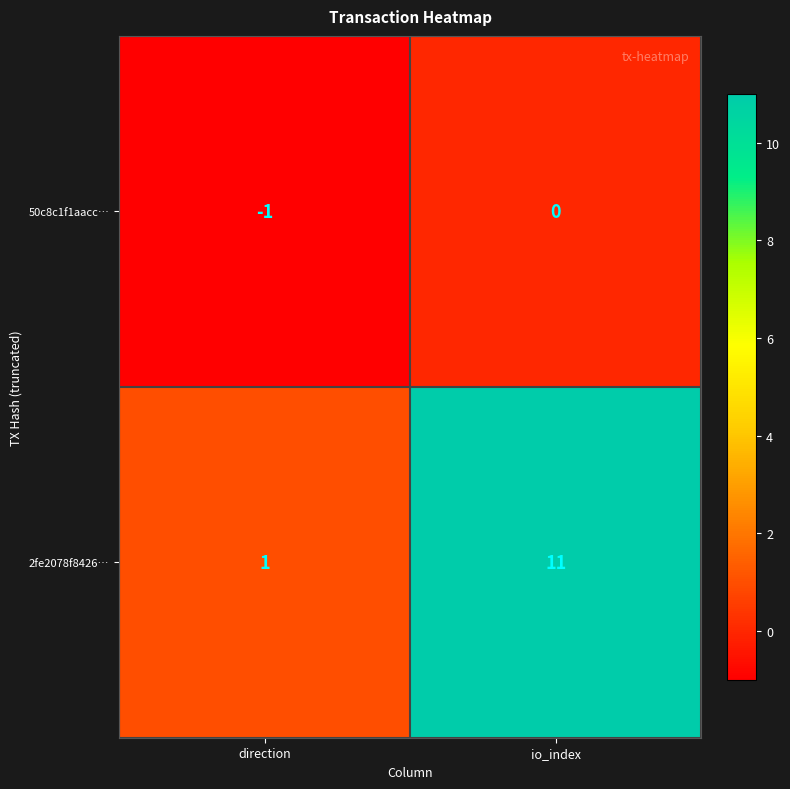

At which label is 2fe2078f8426… closest to 6?

direction